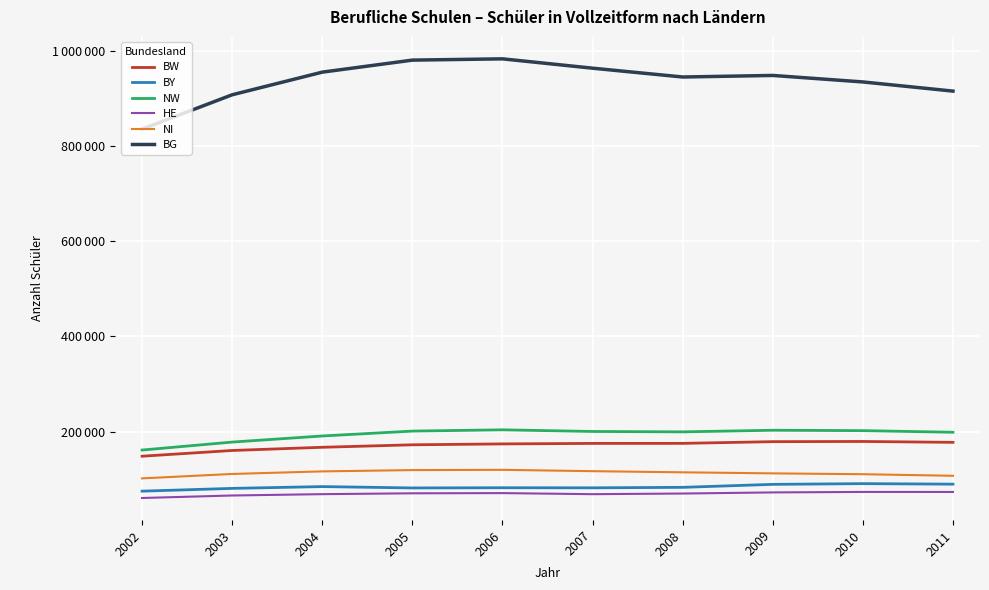

What is the average value of the BY series?

84232